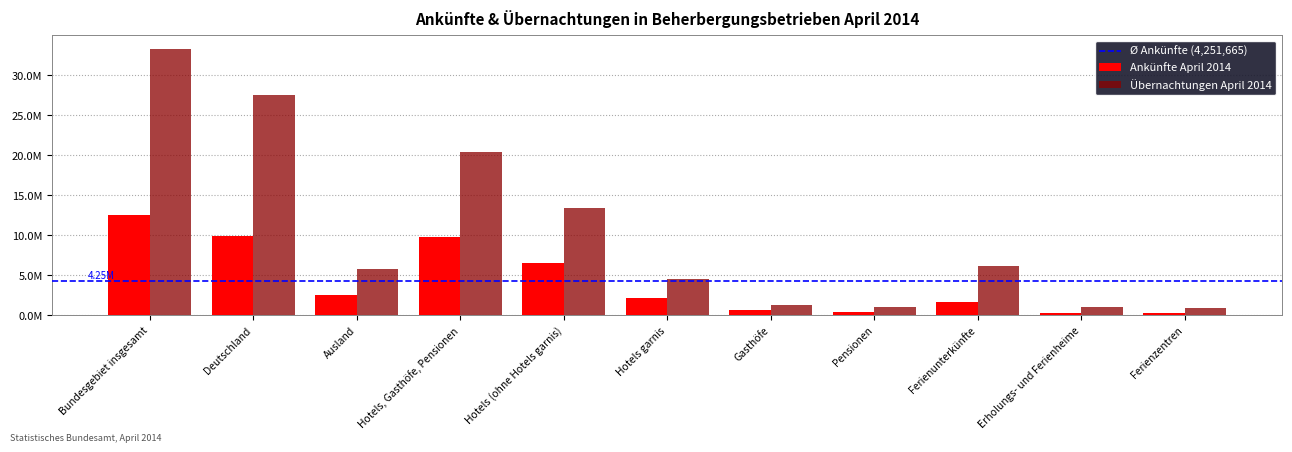

What is the difference between the maximum and minimum values in the Übernachtungen April 2014 series?

32397552